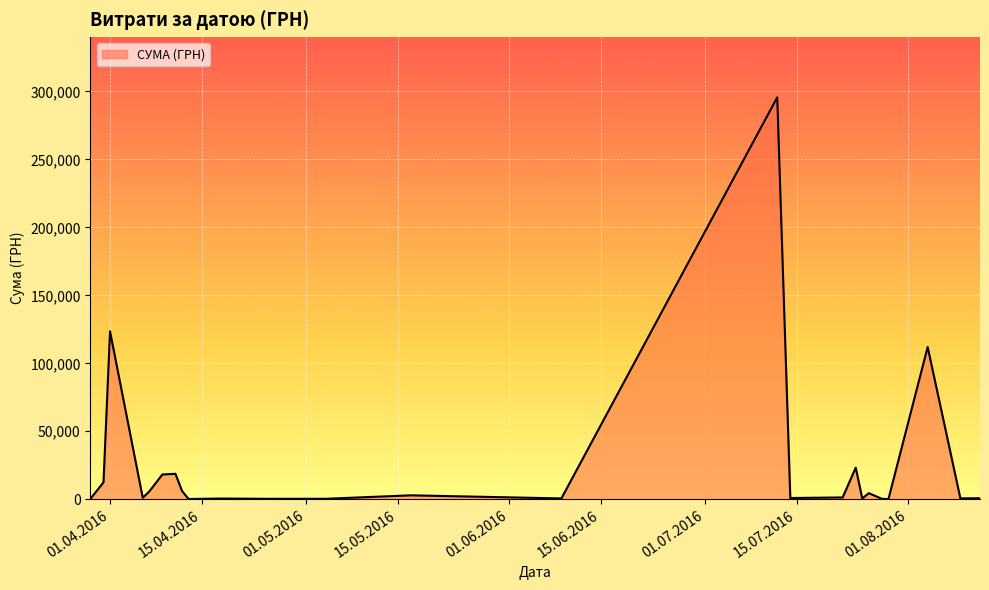

What is the maximum value shown in the chart?

295638.6